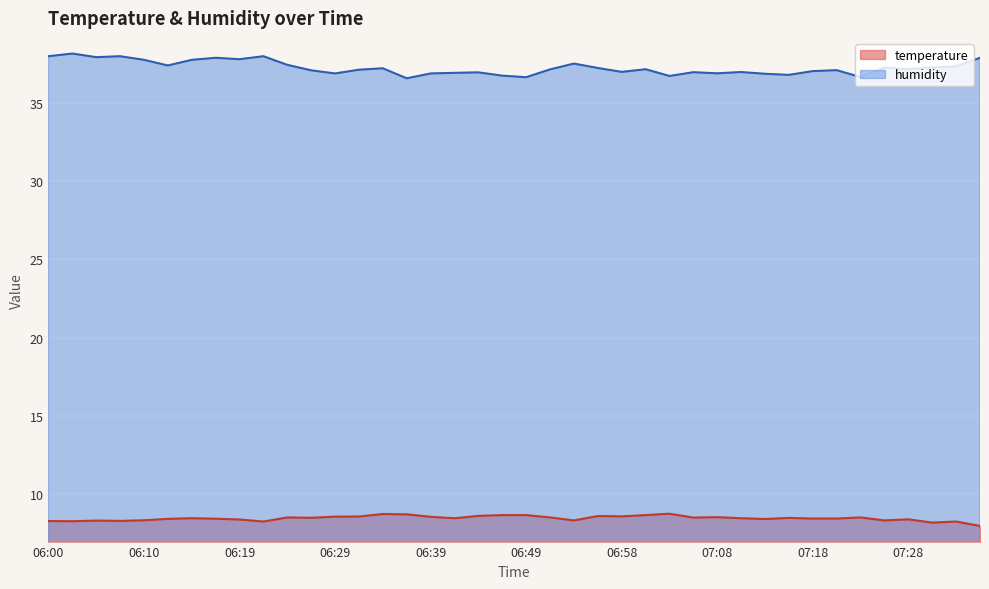

The humidity series shows 66.8 at 06:05. True or false?

False